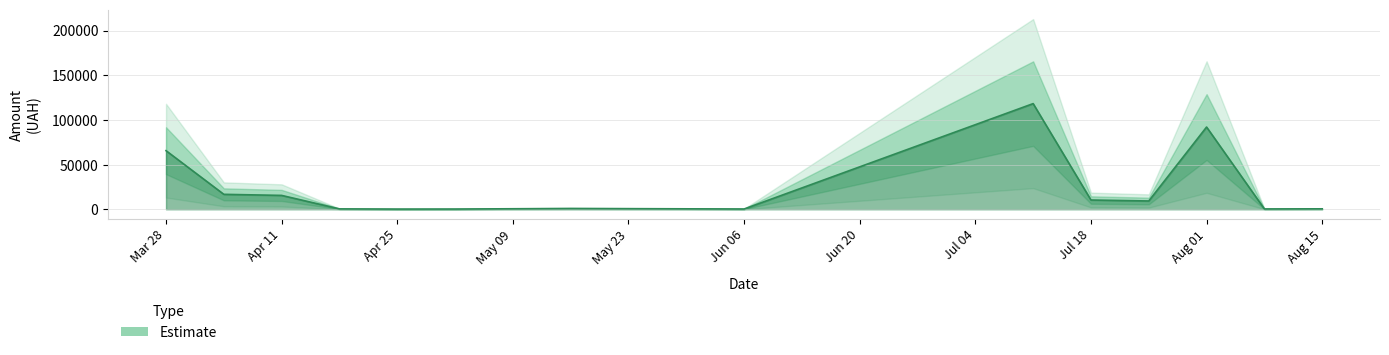

Count the number of categories in the chart.

40